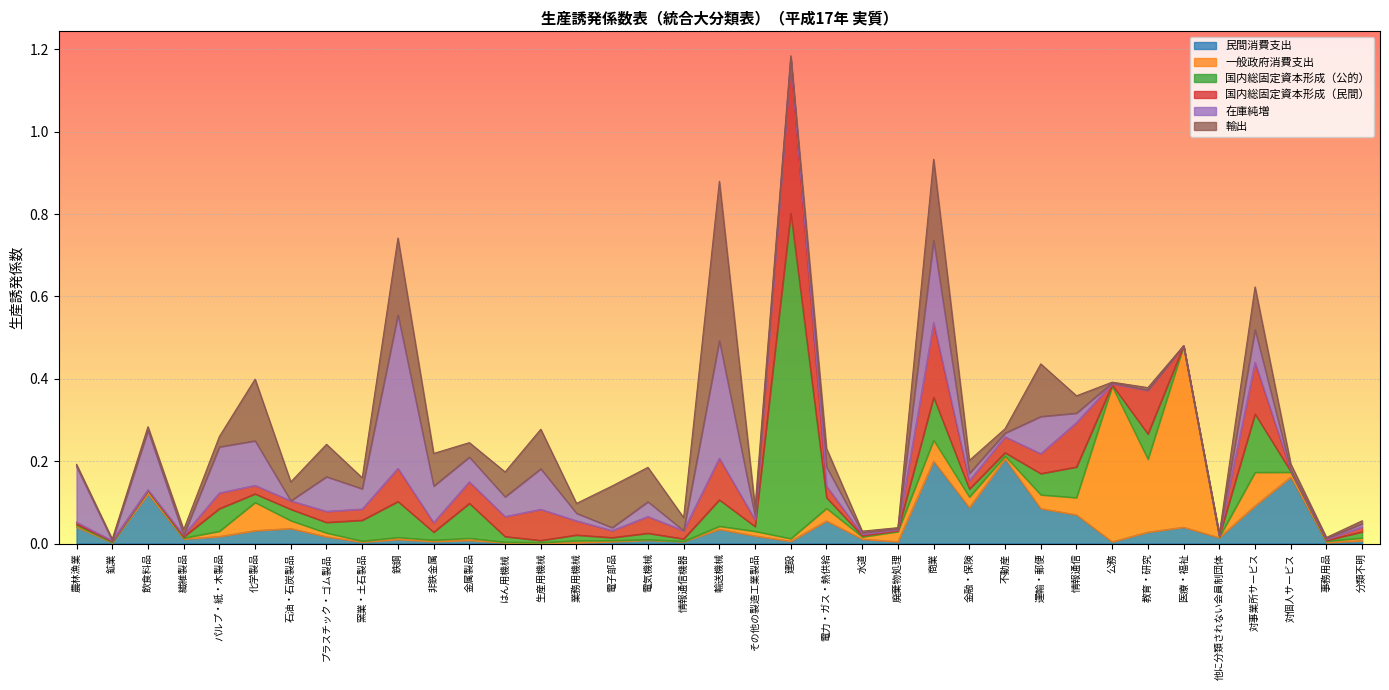

Which series has the widest spread of values?

国内総固定資本形成（公的）